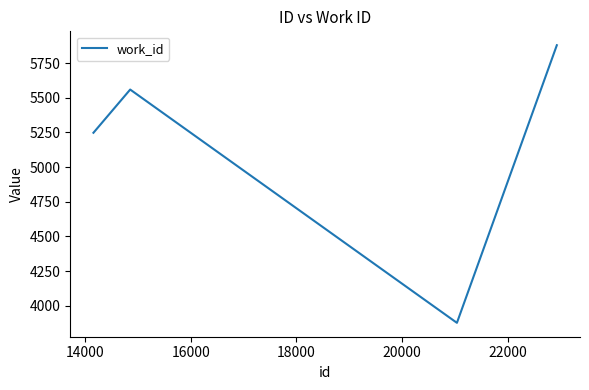

True or false: there are more than 2 points higher than both neighbors.

False